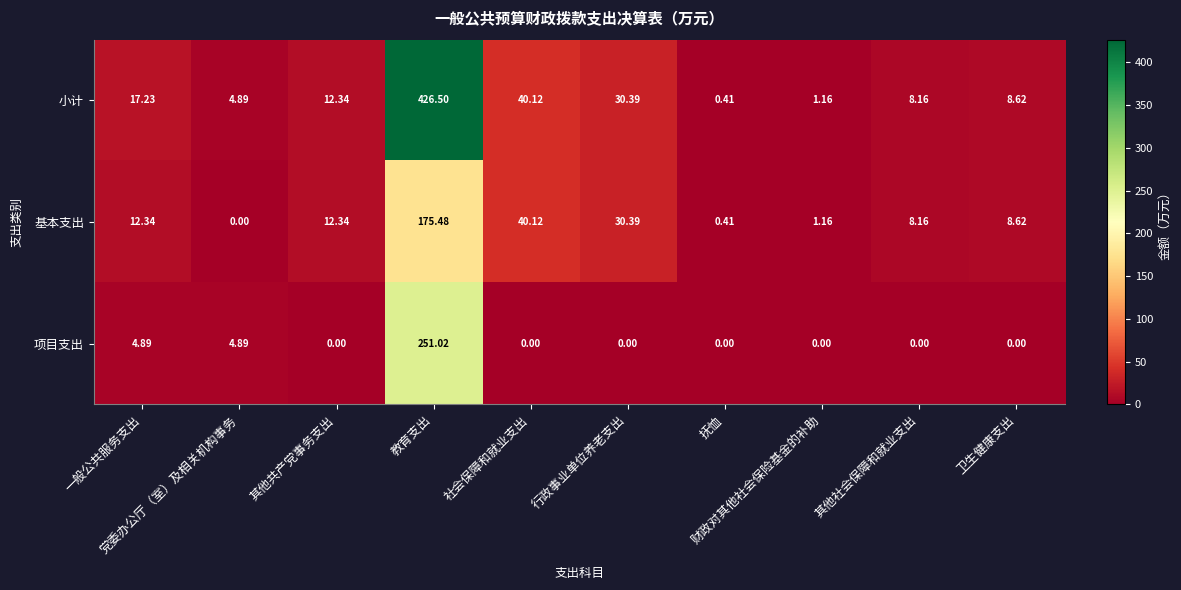

Which label corresponds to the largest value in the chart?

教育支出